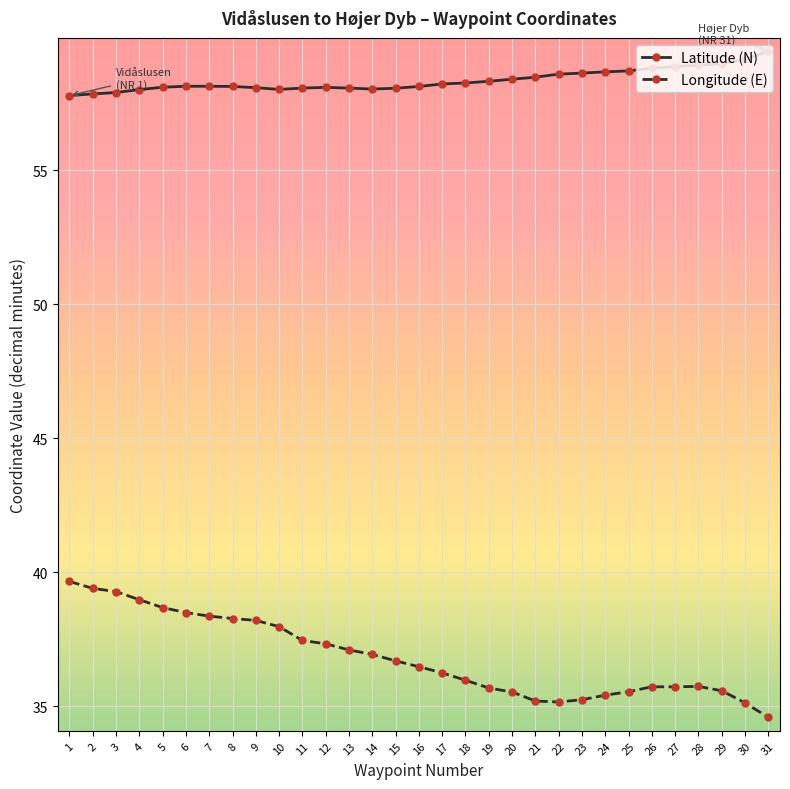

At which label does Latitude (N) reach its peak?

31